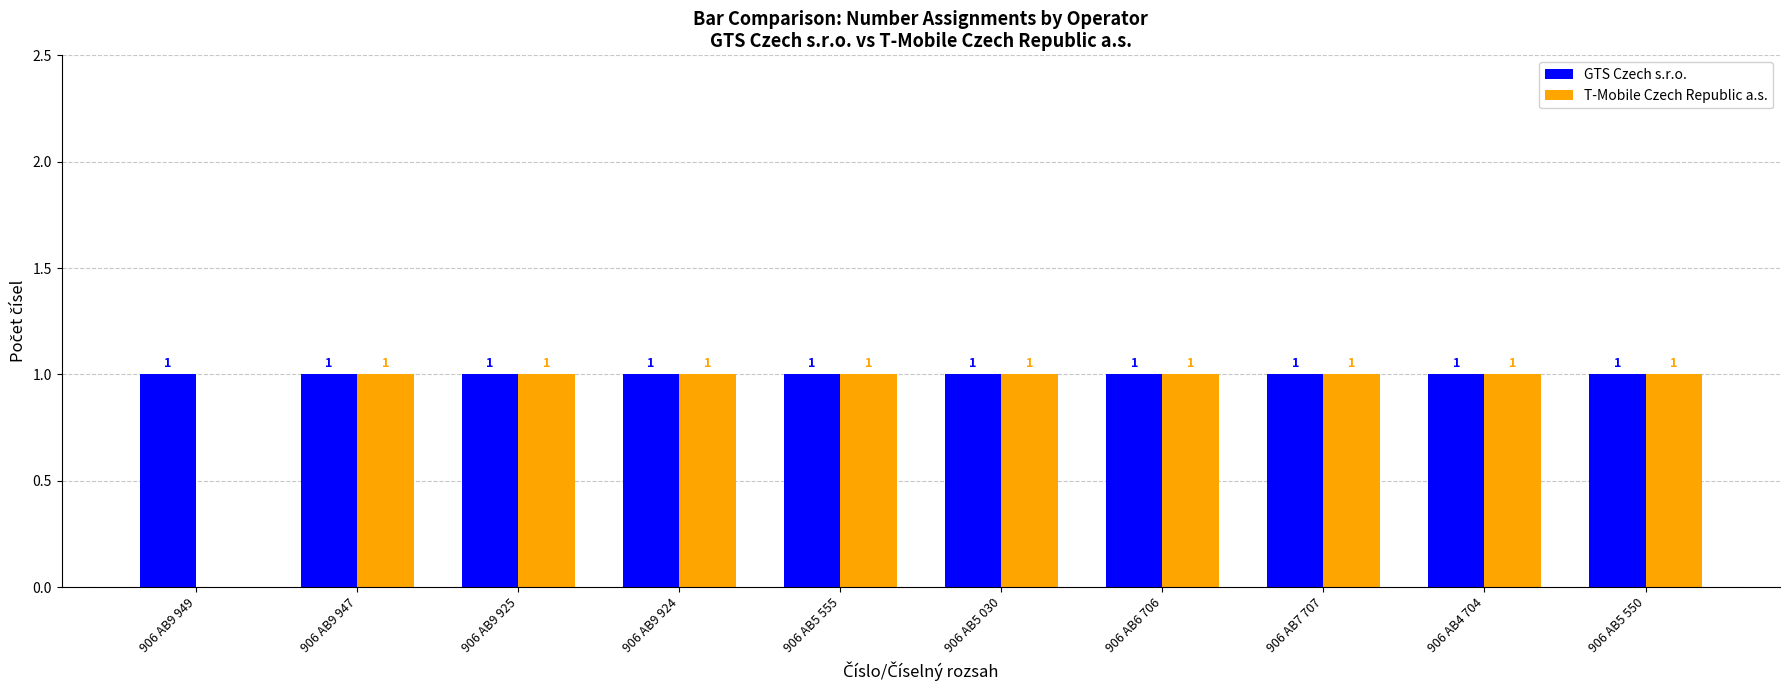

What is the sum of all GTS Czech s.r.o. values?

10